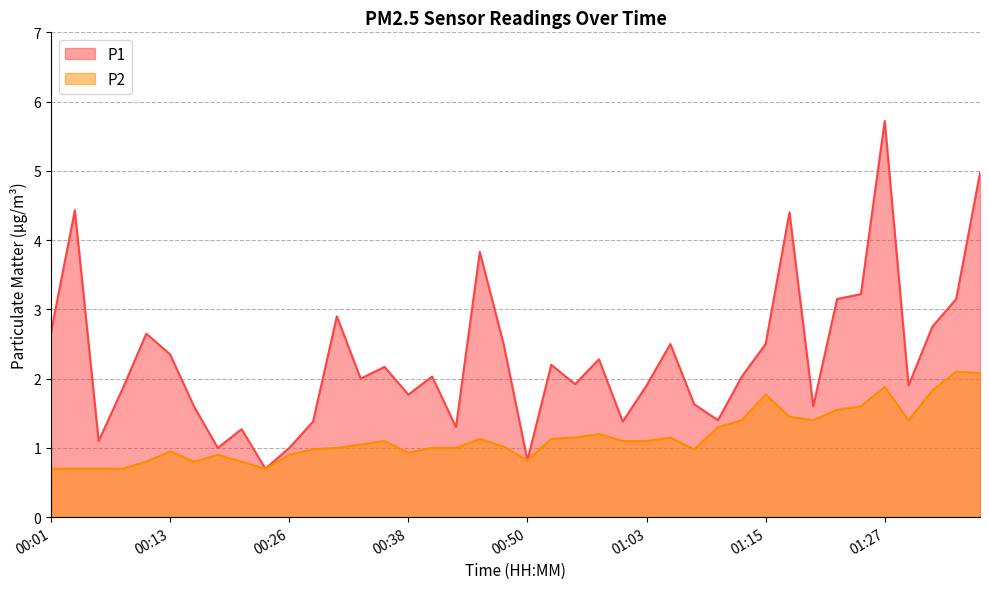

Which series has the widest spread of values?

P1